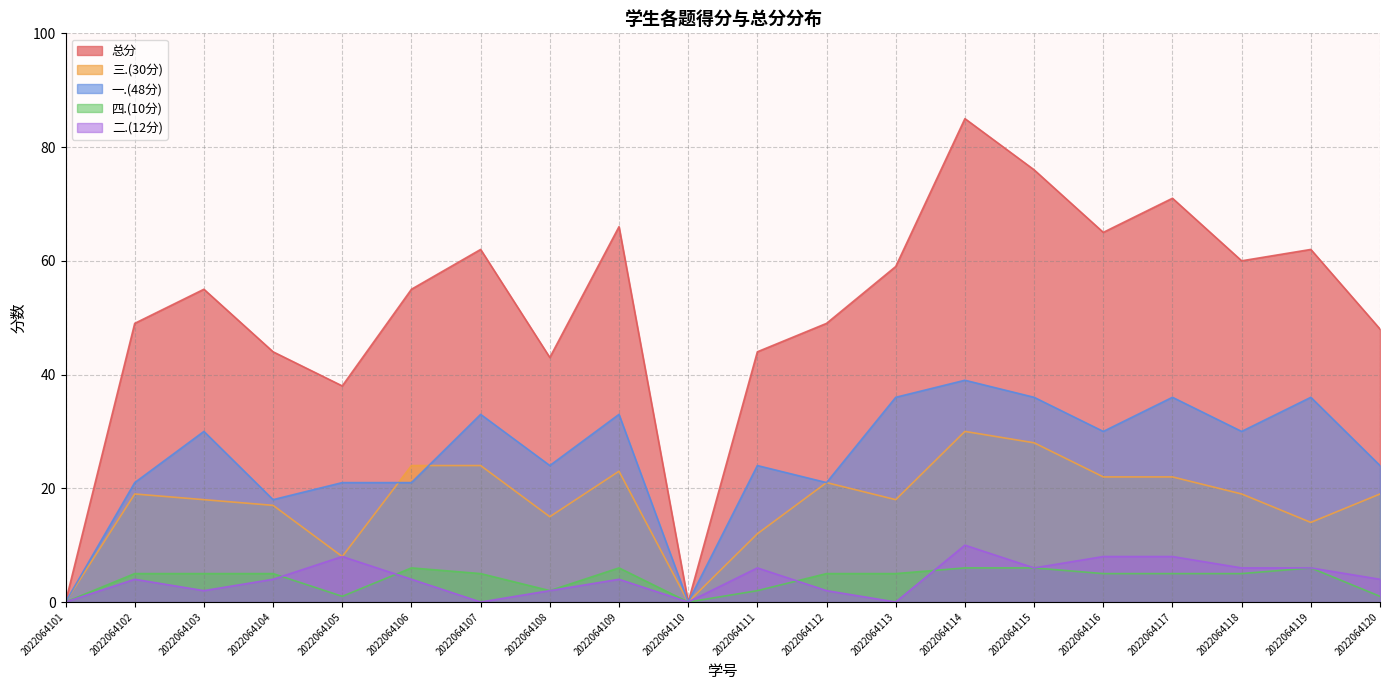

True or false: 二.(12分) has a value of 3 at 2022064105.

False